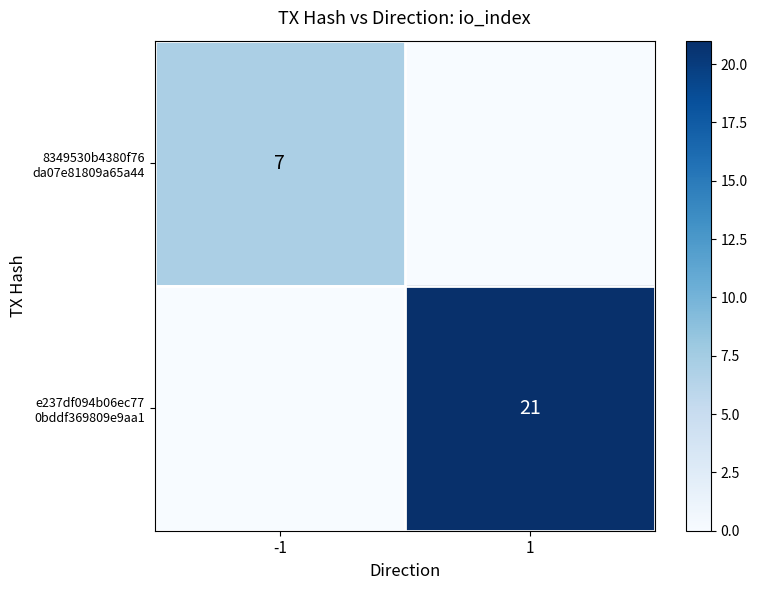

Count the 8349530b4380f76 da07e81809a65a44 values in the range 0 to 7.

2